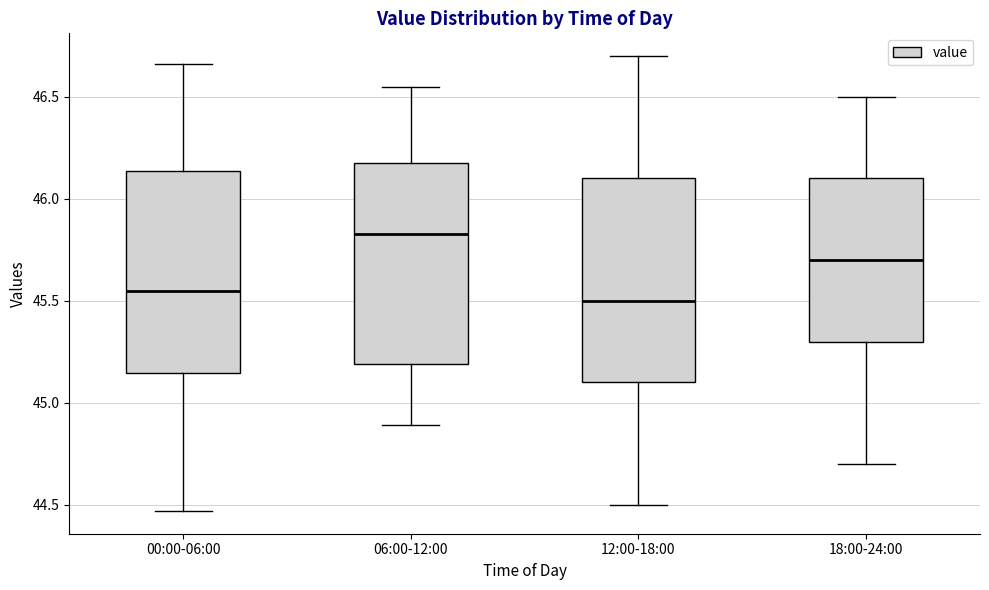

Reading left to right, transcribe this box plot: for each box, give where its median line is, the range the box spans, and where its two whiskers end, as read against the y-axis. The values are not printed on the chart, so give them approximately, as read against the axis.

00:00-06:00: median 45.55, box 45.15 to 46.15, whiskers 44.45 to 46.65
06:00-12:00: median 45.85, box 45.20 to 46.20, whiskers 44.90 to 46.55
12:00-18:00: median 45.50, box 45.10 to 46.10, whiskers 44.50 to 46.70
18:00-24:00: median 45.70, box 45.30 to 46.10, whiskers 44.70 to 46.50